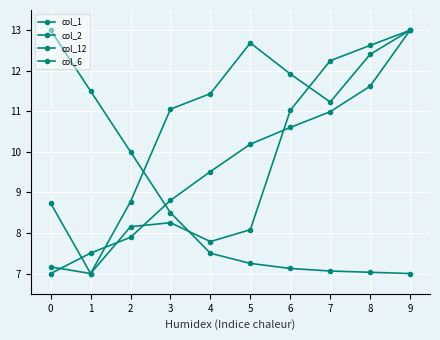

Which series ends up on top after the final intersection of col_1 and col_6?

col_6